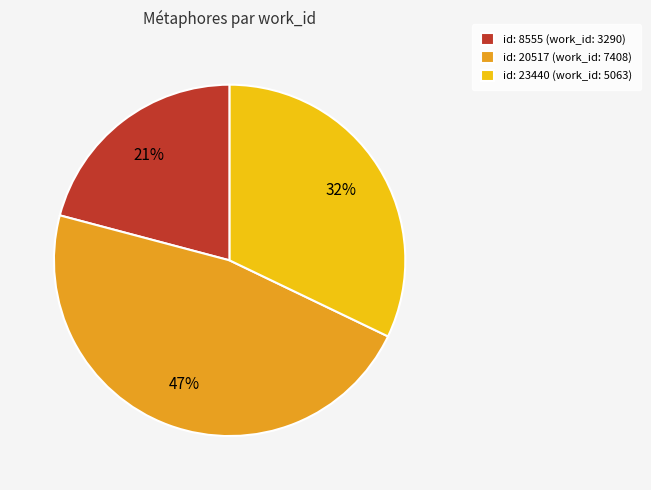

Rank the categories by value from lowest to highest.

id: 8555 (work_id: 3290), id: 23440 (work_id: 5063), id: 20517 (work_id: 7408)